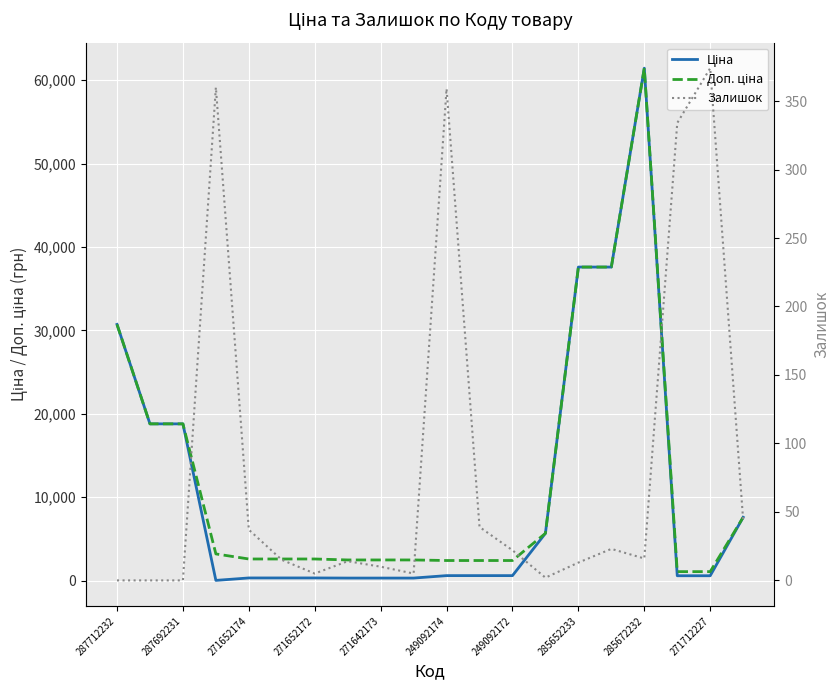

At which category does the chart reach its minimum across all series?

287712232